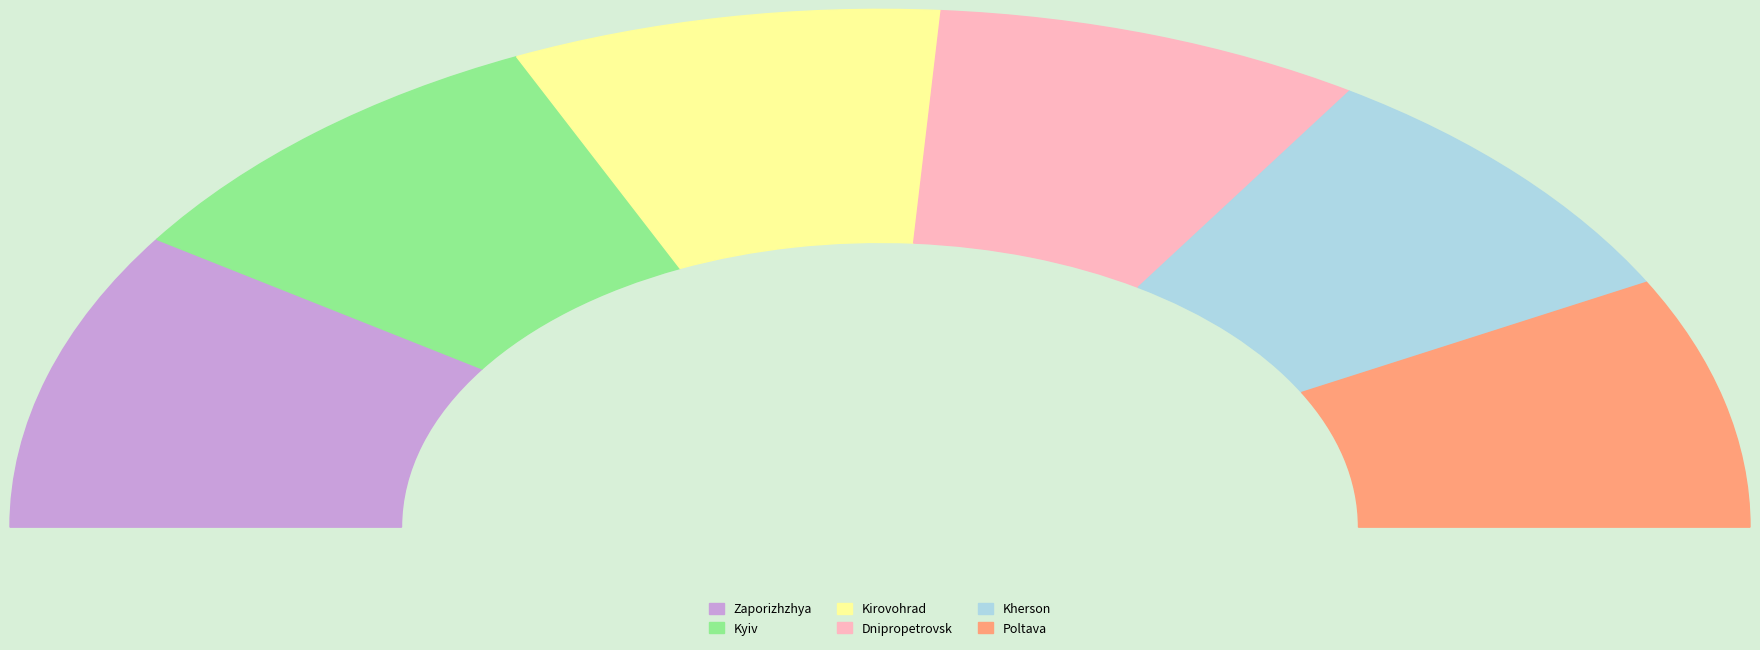

To the nearest percent, what is the average slice percentage?

17%